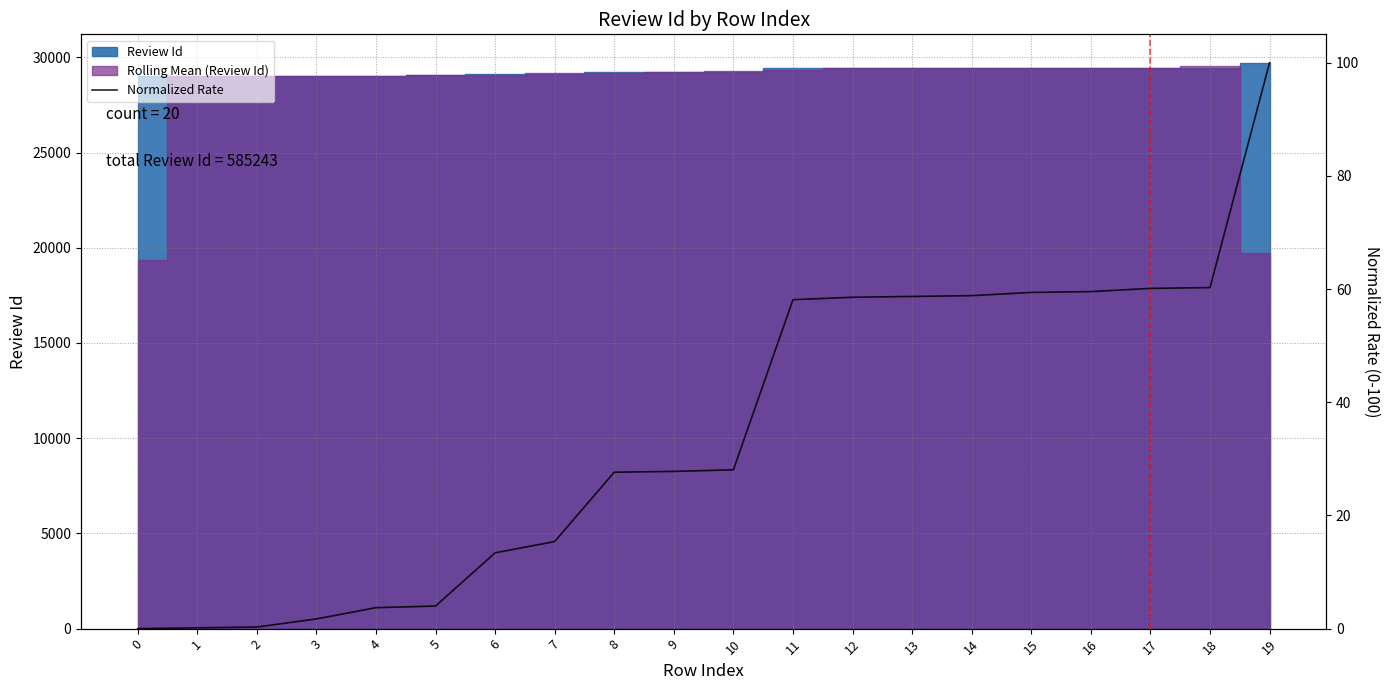

What is the change in value from 12 to 14?

+0.3